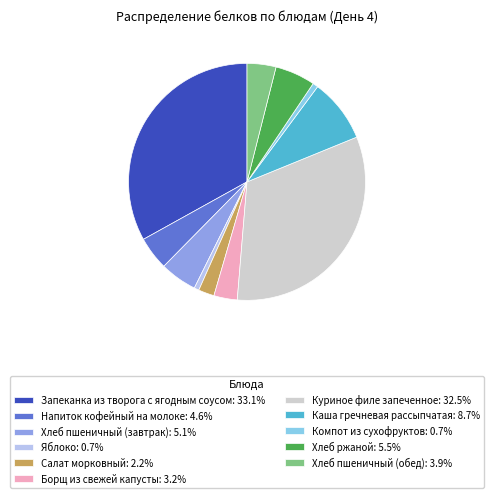

Is there any slice that represents more than half of the pie?

No